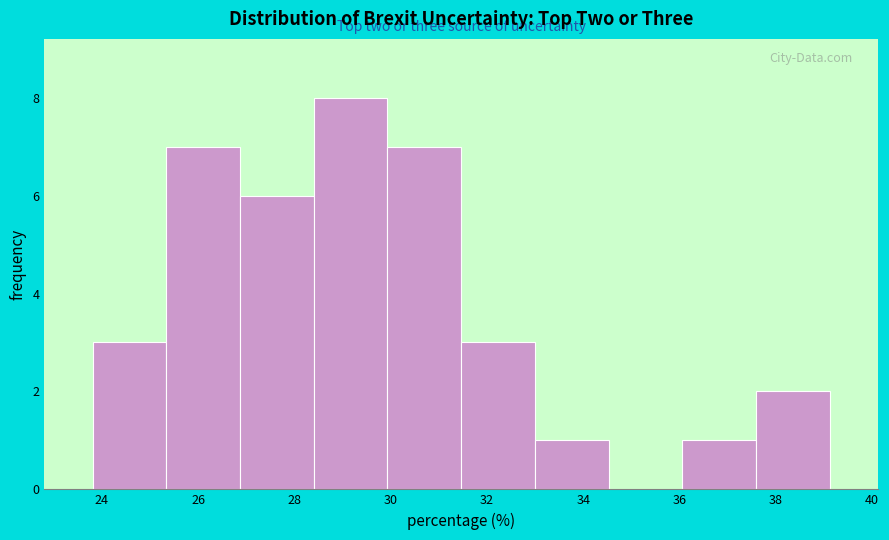

Reading left to right, list every bar in this chart as the range it spans on the x-axis followed by its height. Neither the bar edges nor the heights are printed on the chart, so give them approximately, as read against the axes.

23.8 to 25.4: 3
25.4 to 26.8: 7
26.8 to 28.4: 6
28.4 to 30.0: 8
30.0 to 31.4: 7
31.4 to 33.0: 3
33.0 to 34.6: 1
34.6 to 36.0: 0
36.0 to 37.6: 1
37.6 to 39.2: 2